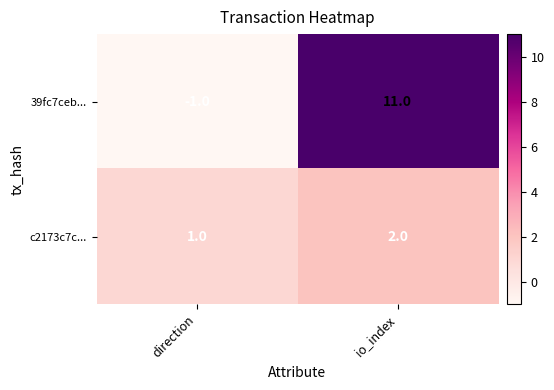

Reading right to left, transcribe all the data shown in this chart.

39fc7ceb...: 11	-1
c2173c7c...: 2	1